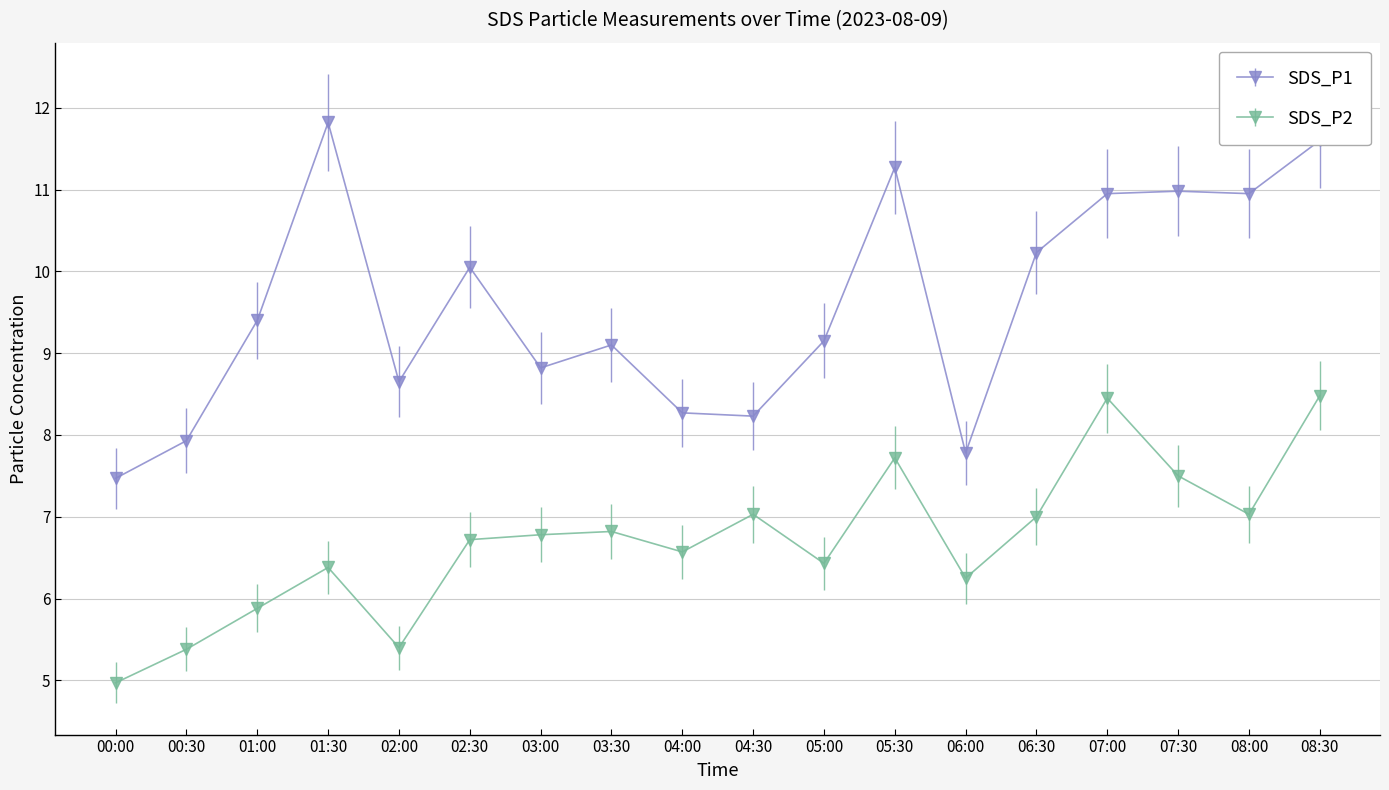

Which series has the largest range (max minus min)?

SDS_P1